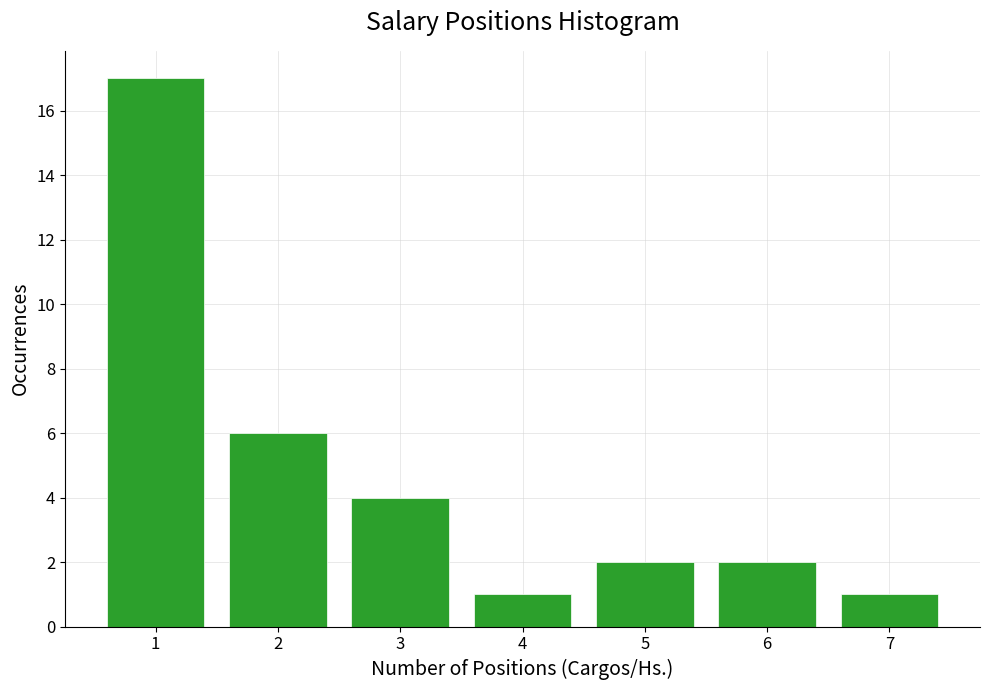

Reading left to right, what are all the values shown in this chart?

1=17	2=6	3=4	4=1	5=2	6=2	7=1